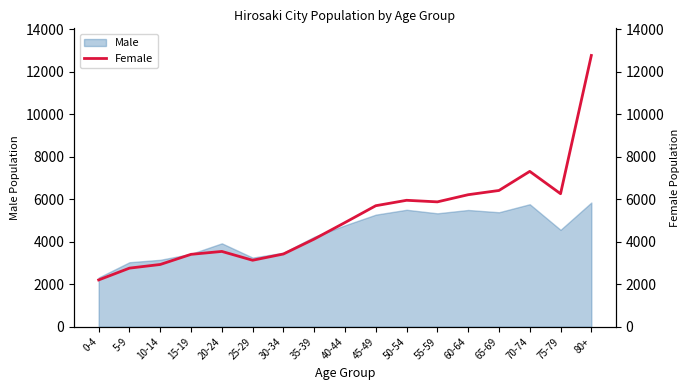

Reading right to left, extract all data points from this chart.

12767	6259	7311	6412	6213	5876	5950	5695	4903	4126	3422	3128	3543	3406	2929	2757	2202